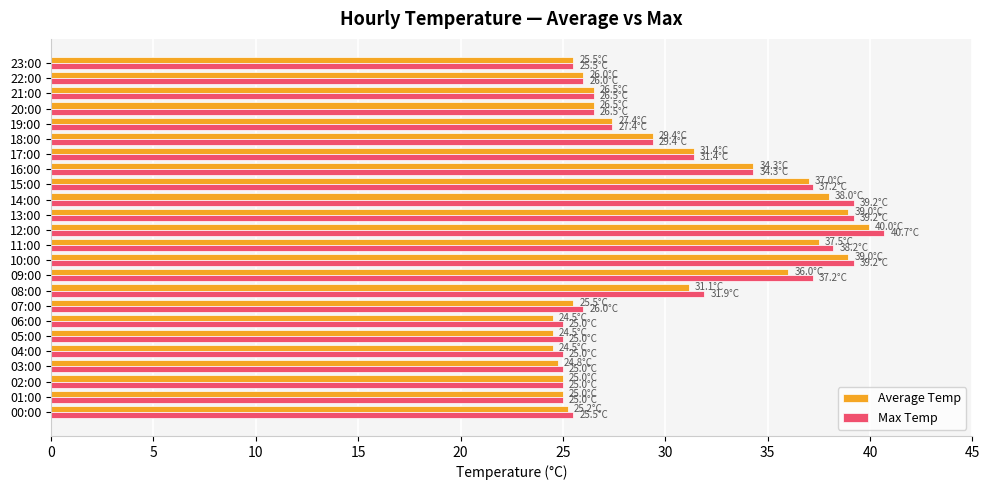

Which series has the widest spread of values?

Max Temp